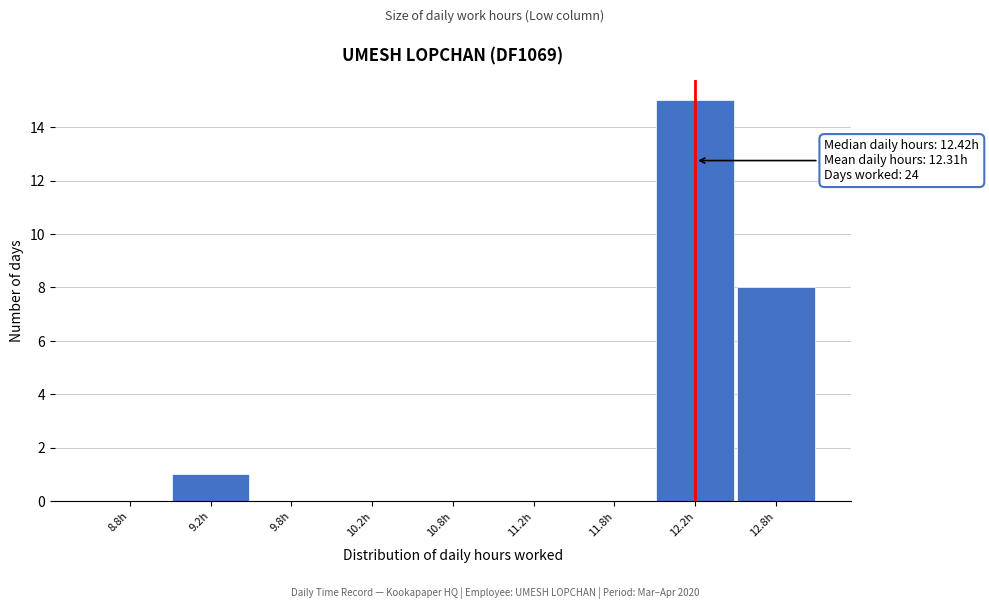

Reading left to right, extract all data points from this chart.

8.8h=0	9.2h=1	9.8h=0	10.2h=0	10.8h=0	11.2h=0	11.8h=0	12.2h=15	12.8h=8